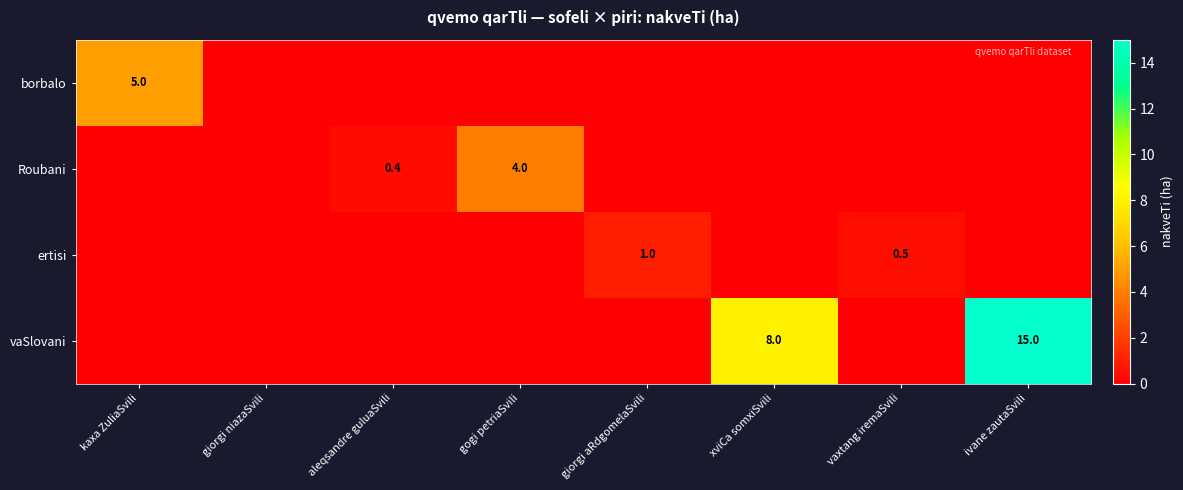

The value of ertisi at giorgi aRdgomelaSvili is 1.6. True or false?

False